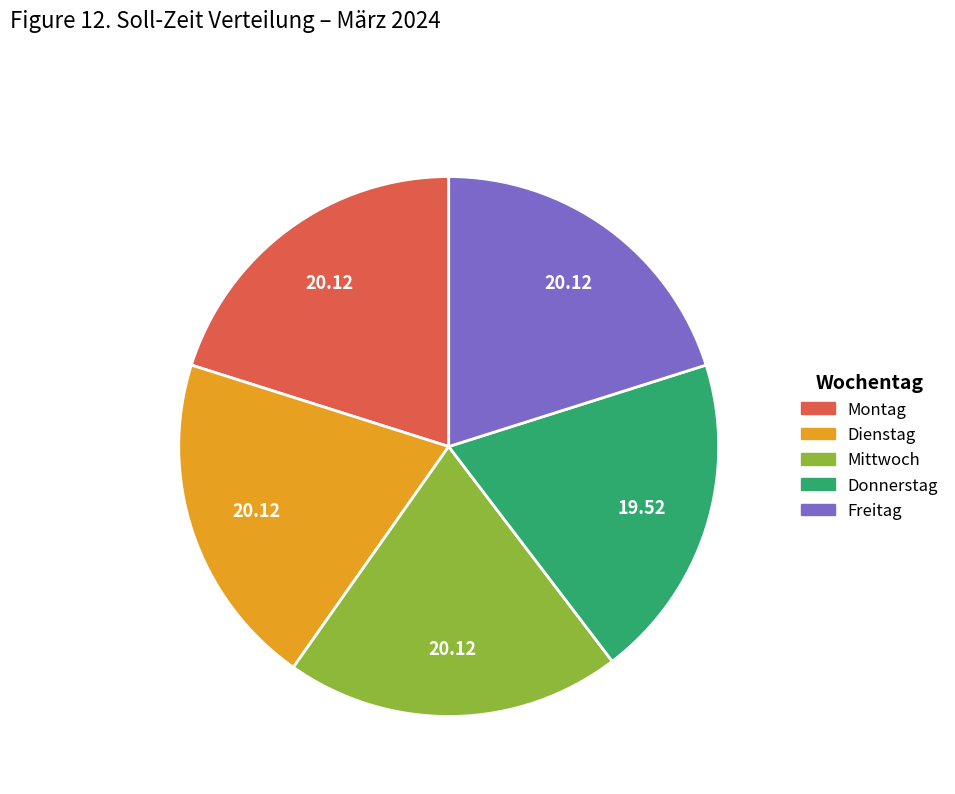

How many segments does this pie chart have?

5